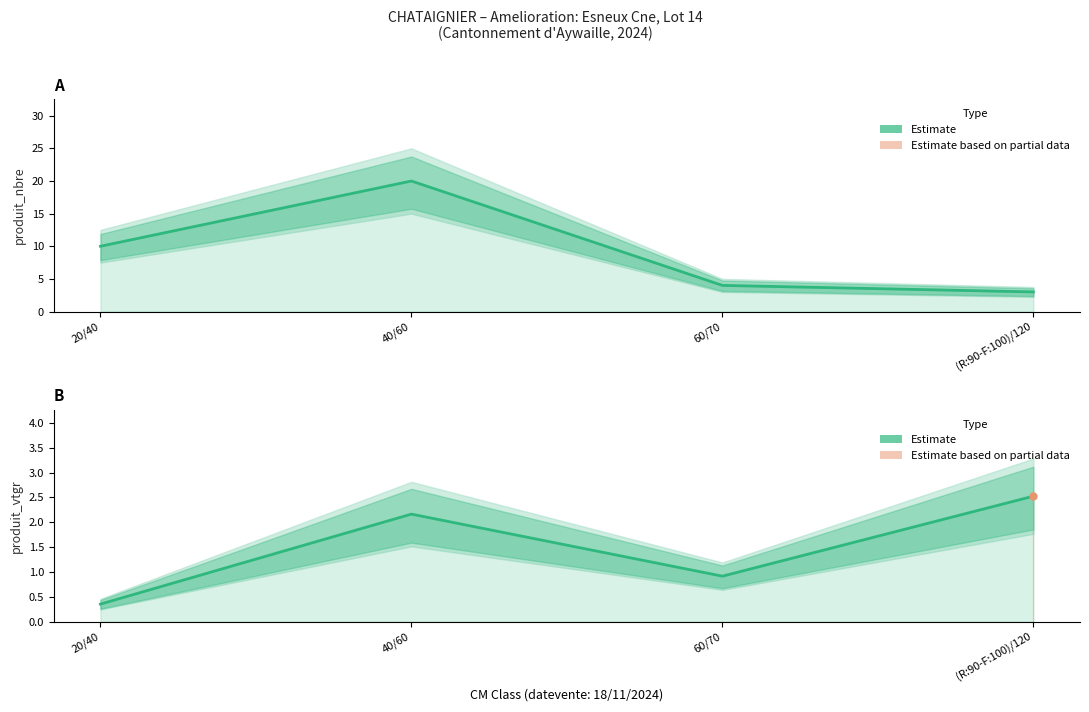

Where is produit_vtgr nearest to the value 1?

60/70